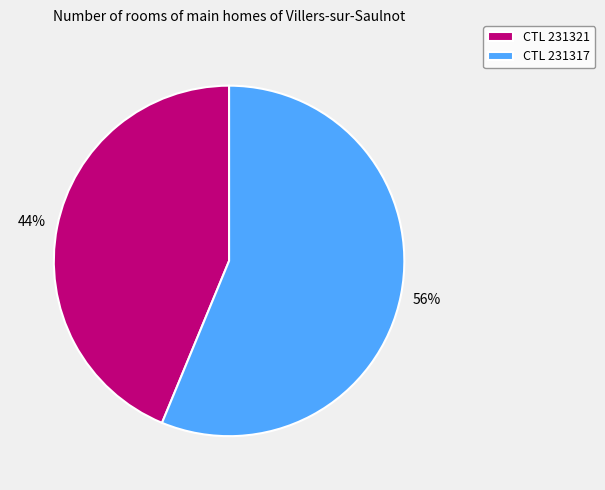

How many slices are in this pie chart?

2